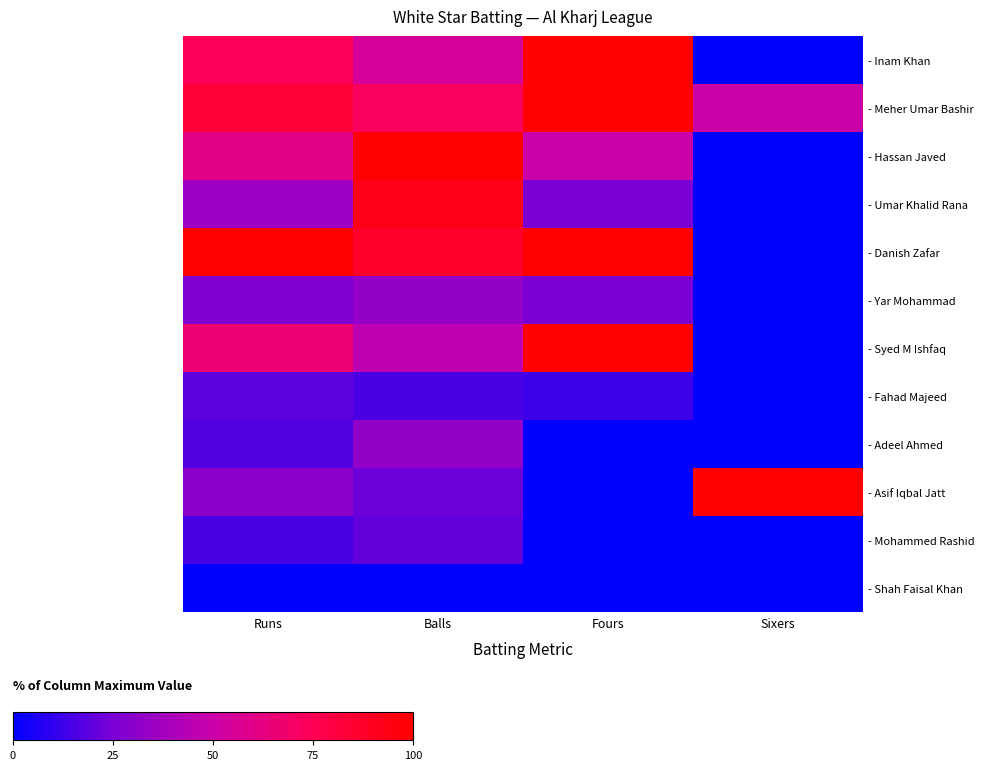

Reading right to left, list all the values displayed in this chart.

- Inam Khan: Sixers=0.0	Fours=100.0	Balls=55.0	Runs=73.6
- Meher Umar Bashir: Sixers=50.0	Fours=100.0	Balls=72.5	Runs=83.0
- Hassan Javed: Sixers=0.0	Fours=50.0	Balls=100.0	Runs=60.4
- Umar Khalid Rana: Sixers=0.0	Fours=25.0	Balls=92.5	Runs=35.8
- Danish Zafar: Sixers=0.0	Fours=100.0	Balls=87.5	Runs=100.0
- Yar Mohammad: Sixers=0.0	Fours=25.0	Balls=32.5	Runs=26.4
- Syed M Ishfaq: Sixers=0.0	Fours=100.0	Balls=45.0	Runs=66.0
- Fahad Majeed: Sixers=0.0	Fours=12.5	Balls=15.0	Runs=18.9
- Adeel Ahmed: Sixers=0.0	Fours=0.0	Balls=32.5	Runs=17.0
- Asif Iqbal Jatt: Sixers=100.0	Fours=0.0	Balls=22.5	Runs=30.2
- Mohammed Rashid: Sixers=0.0	Fours=0.0	Balls=20.0	Runs=15.1
- Shah Faisal Khan: Sixers=0.0	Fours=0.0	Balls=0.0	Runs=0.0